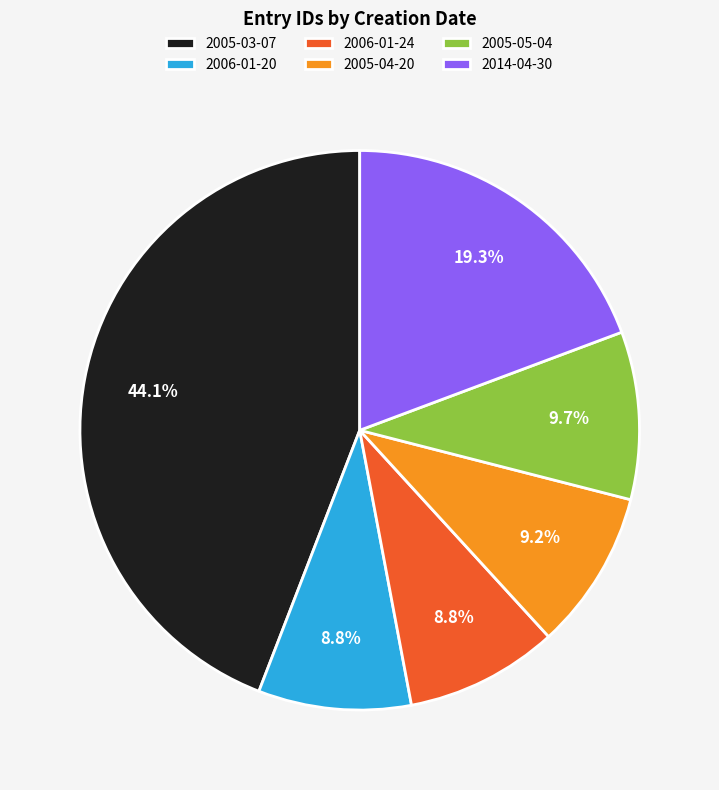

Approximately how many times larger is the value at 2005-03-07 compared to 2014-04-30?

2.3